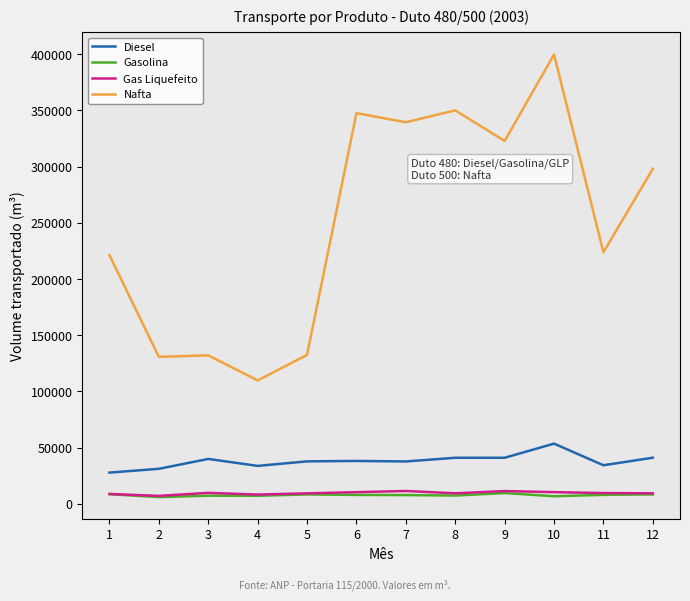

The value of Diesel at 9 is 40992. True or false?

True